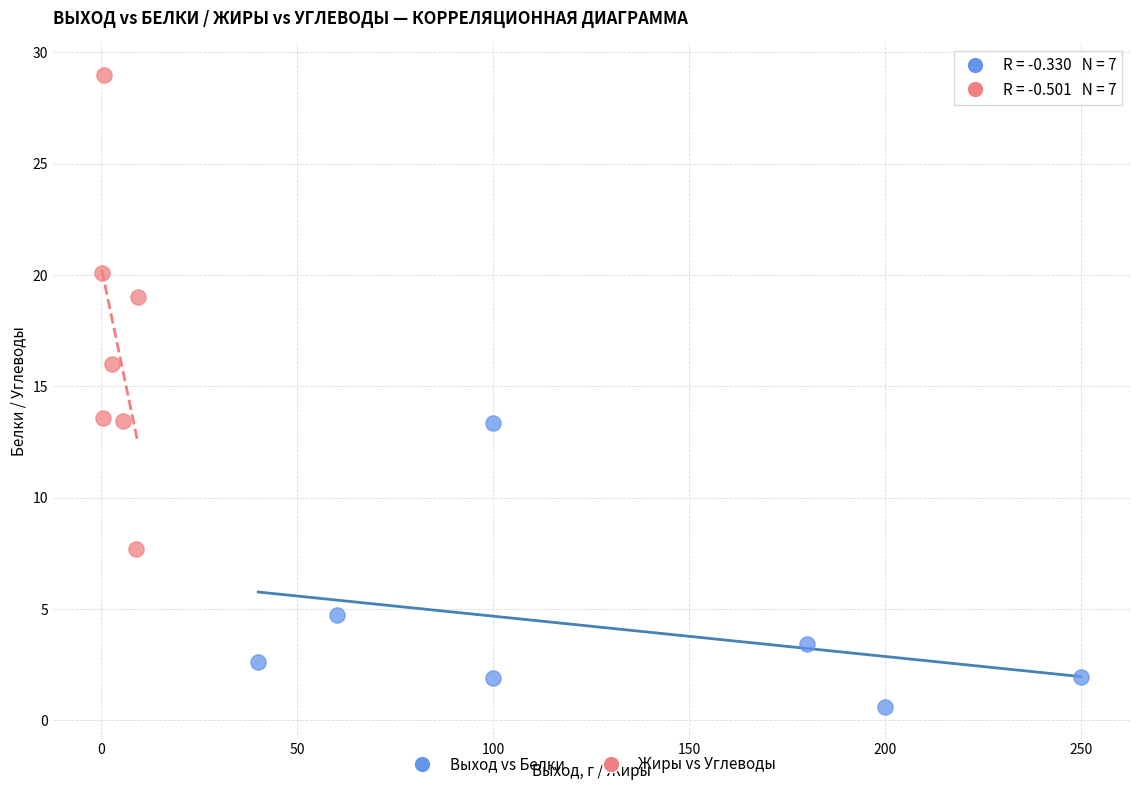

What are all the series names shown in the legend?

Выход vs Белки, Жиры vs Углеводы